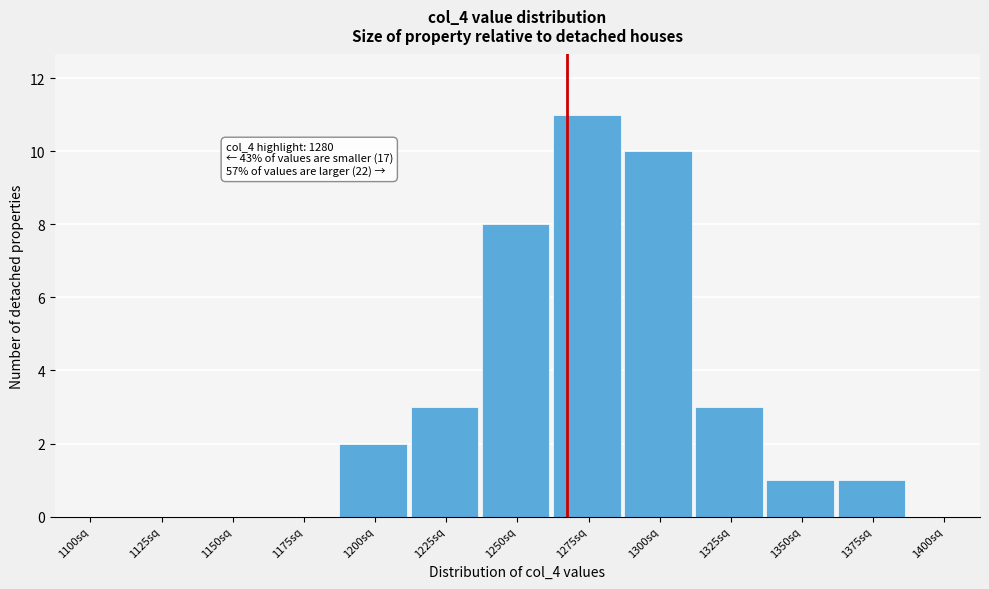

Reading left to right, transcribe all the data shown in this chart.

1100sq=0	1125sq=0	1150sq=0	1175sq=0	1200sq=2	1225sq=3	1250sq=8	1275sq=11	1300sq=10	1325sq=3	1350sq=1	1375sq=1	1400sq=0